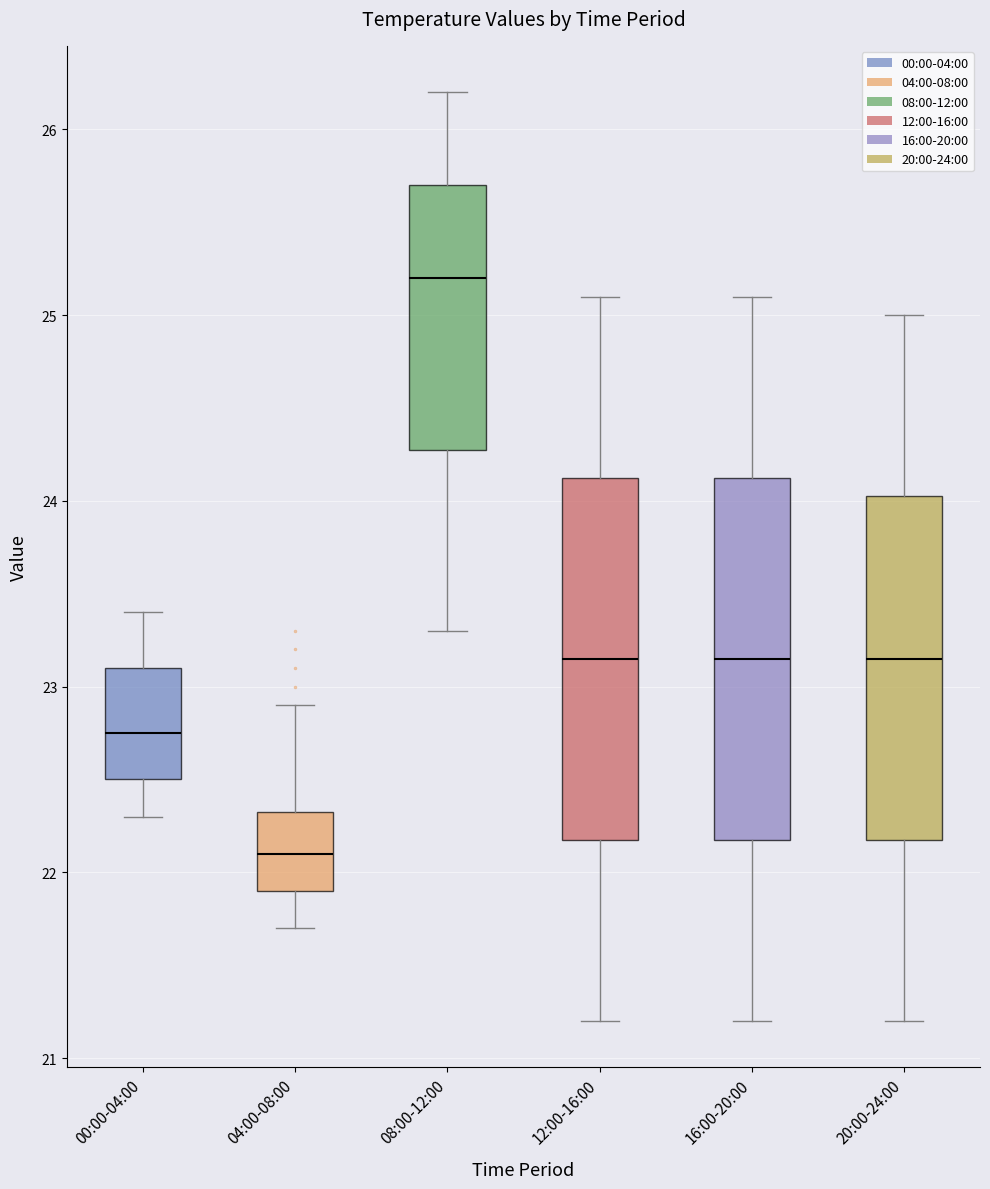

Reading left to right, read every box against the y-axis: the position of its median line, the range the box covers, and the ends of its whiskers. The values are not printed on the chart, so give them approximately, as read against the axis.

00:00-04:00: median 22.8, box 22.5 to 23.1, whiskers 22.3 to 23.4
04:00-08:00: median 22.1, box 21.9 to 22.3, whiskers 21.7 to 22.9
08:00-12:00: median 25.2, box 24.3 to 25.7, whiskers 23.3 to 26.2
12:00-16:00: median 23.2, box 22.2 to 24.1, whiskers 21.2 to 25.1
16:00-20:00: median 23.2, box 22.2 to 24.1, whiskers 21.2 to 25.1
20:00-24:00: median 23.2, box 22.2 to 24.0, whiskers 21.2 to 25.0